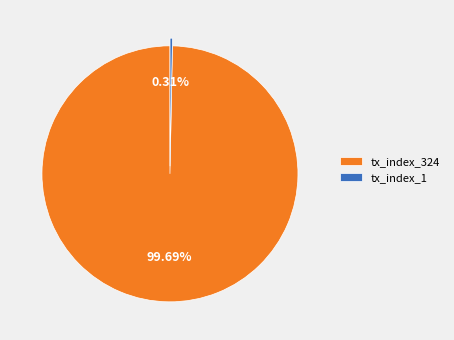

Which has a higher value, tx_index_1 or tx_index_324?

tx_index_324